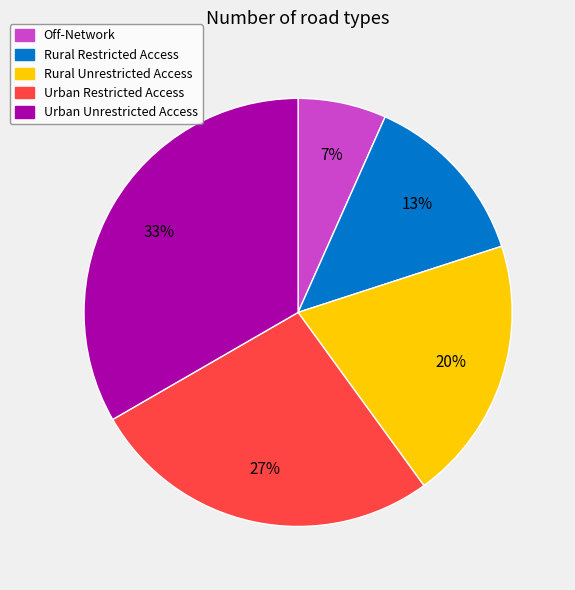

Count the number of slices in the pie.

5